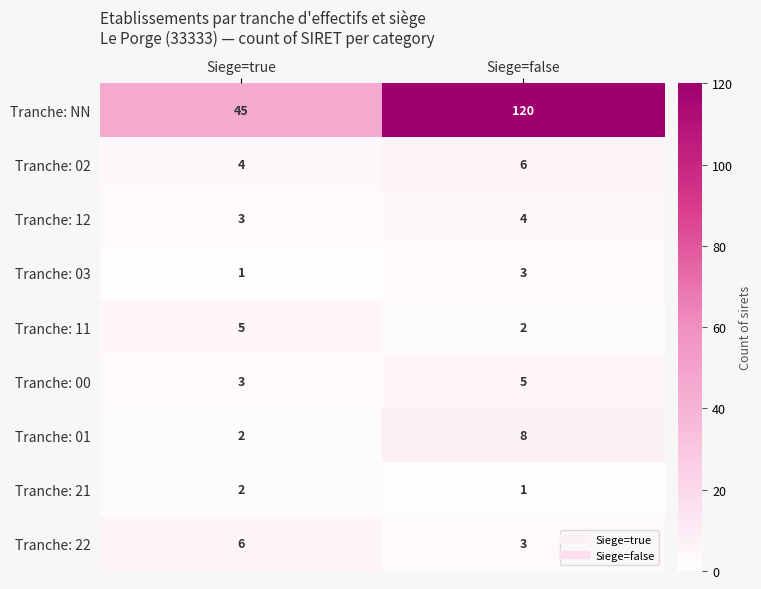

Which series has the widest spread of values?

Tranche: NN